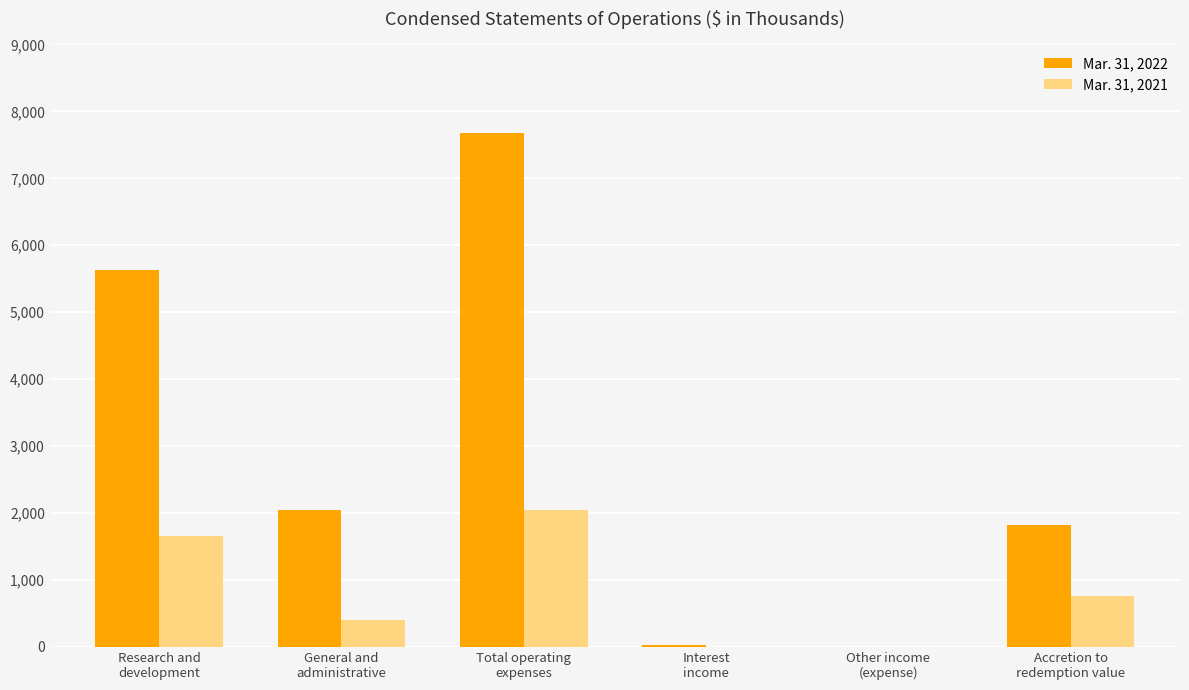

What is the sum of the Mar. 31, 2022 values at Other income
(expense) and Interest
income?

28